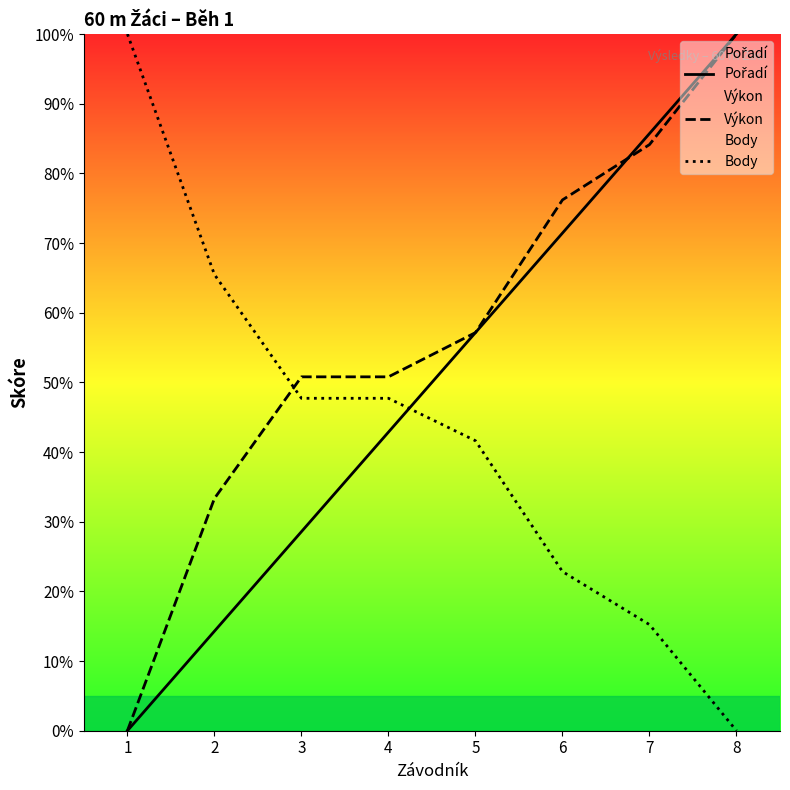

Where do Pořadí and Výkon first cross each other?

6 and 7